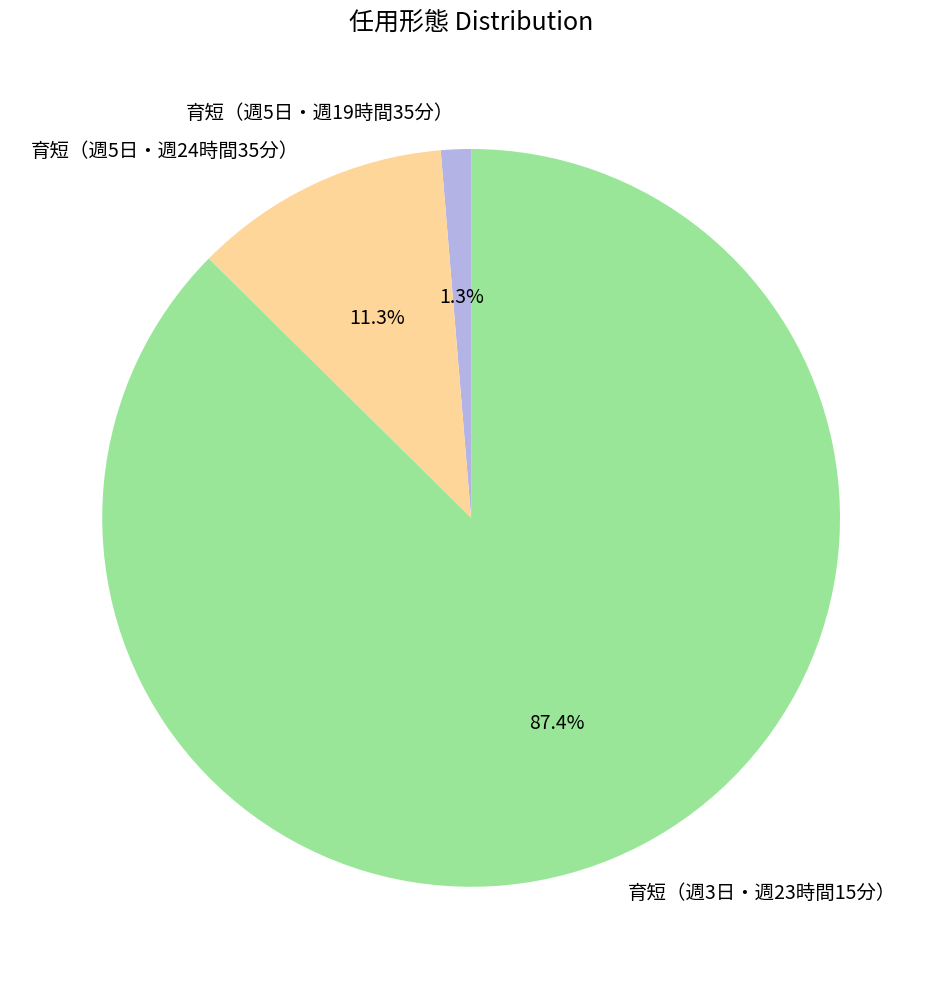

Which slice is the smallest?

育短（週5日・週19時間35分）